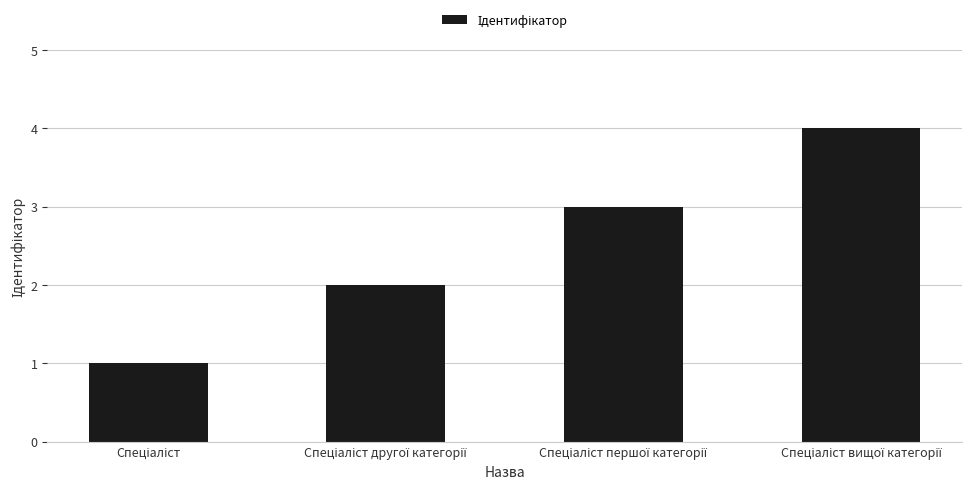

What is the sum of all values?

10